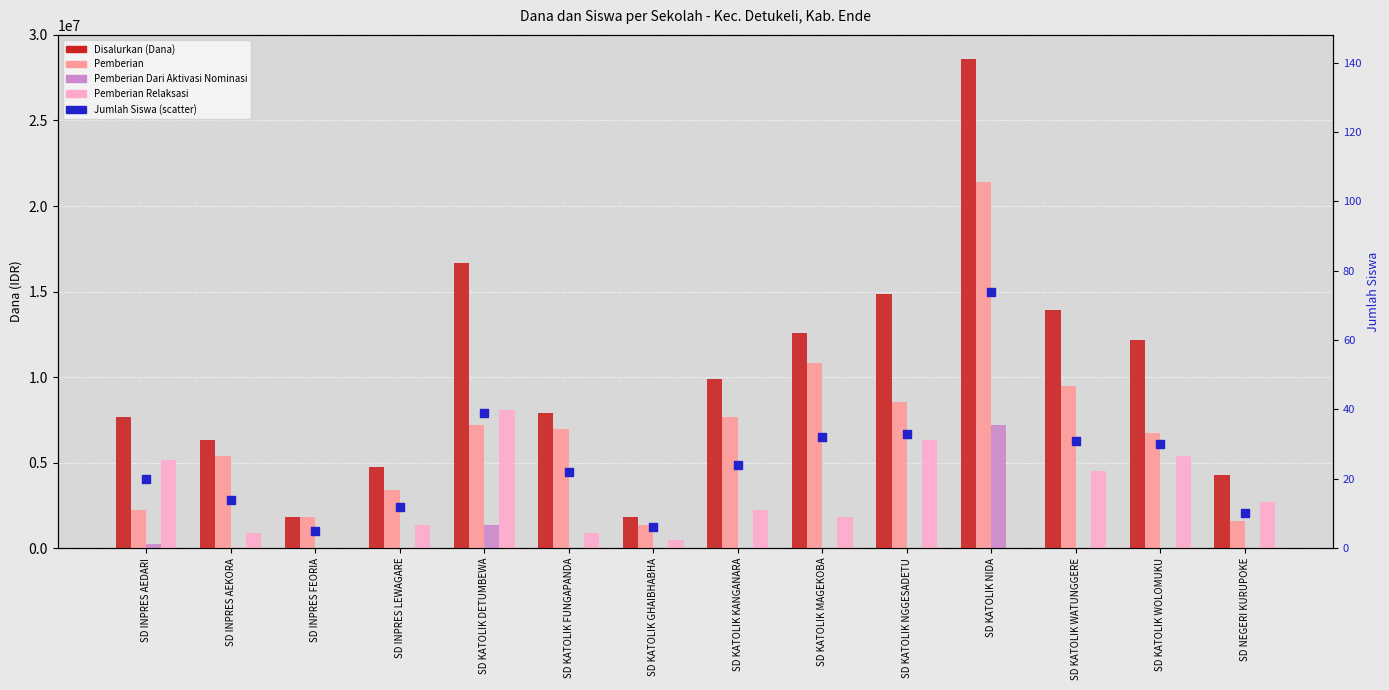

Which series contains the highest Y value?

Disalurkan (Dana)